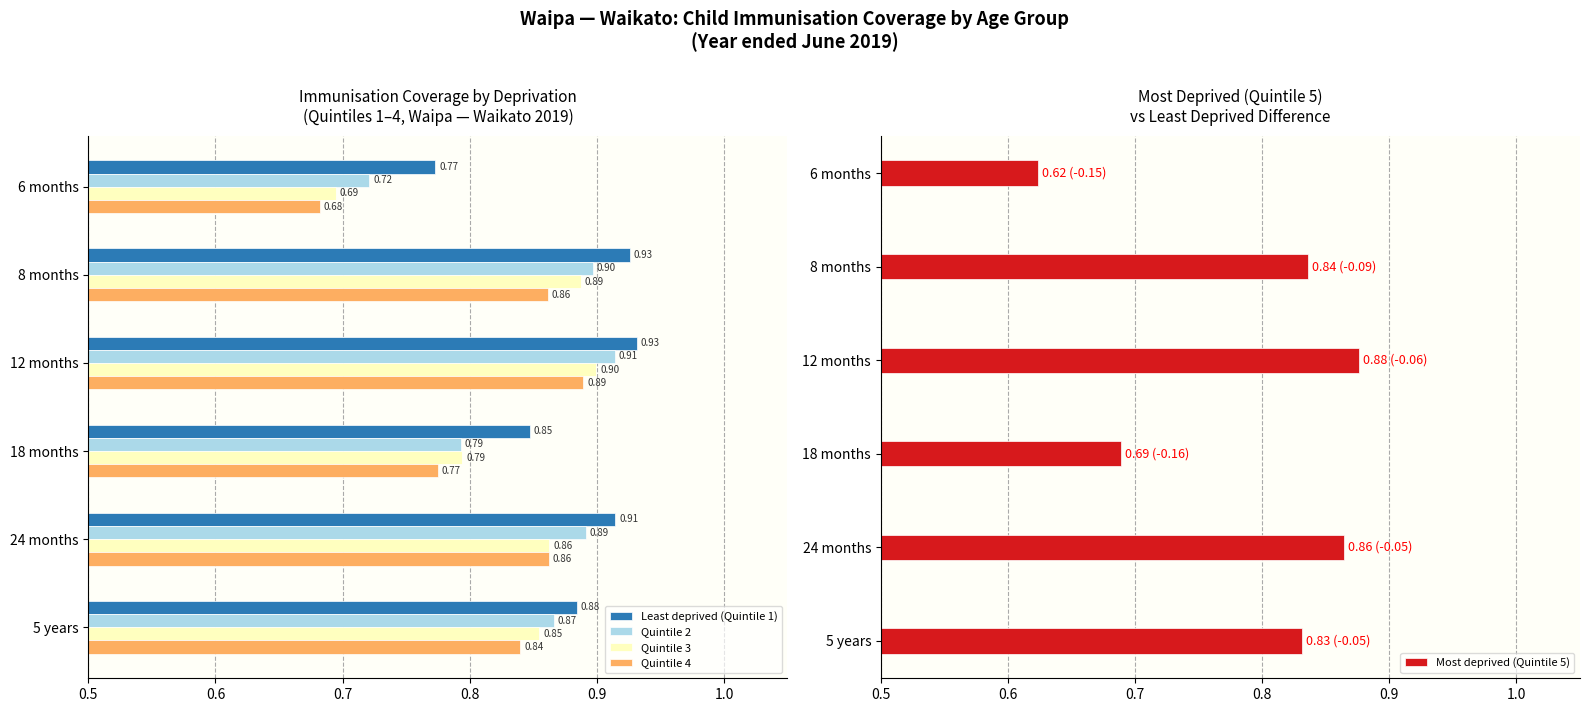

Is it true that Most deprived (Quintile 5) equals 1.0 at 18 months?

False